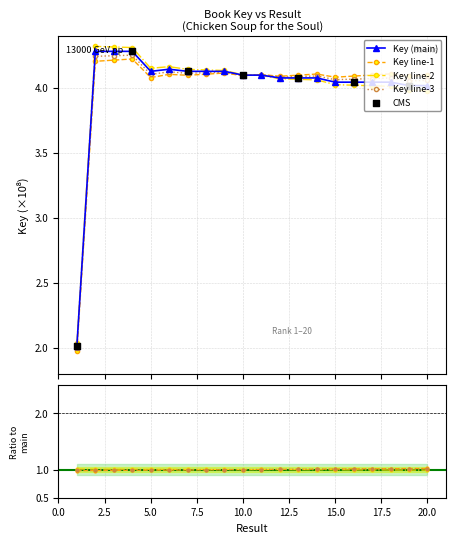

Which series has the largest total across all categories?

Key line-3